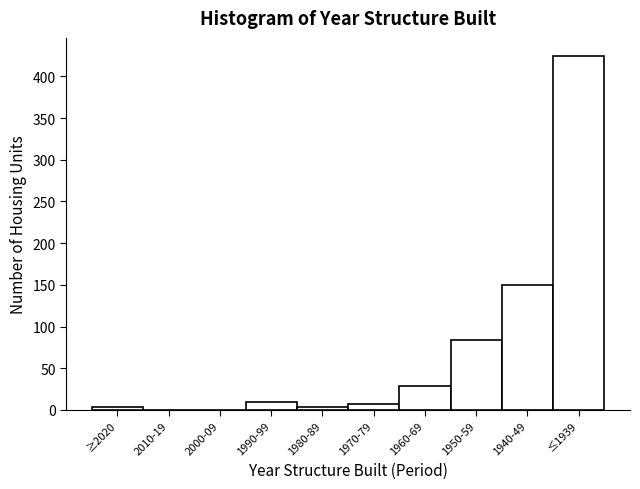

What is the change in value from 1990-99 to ≤1939?

+416